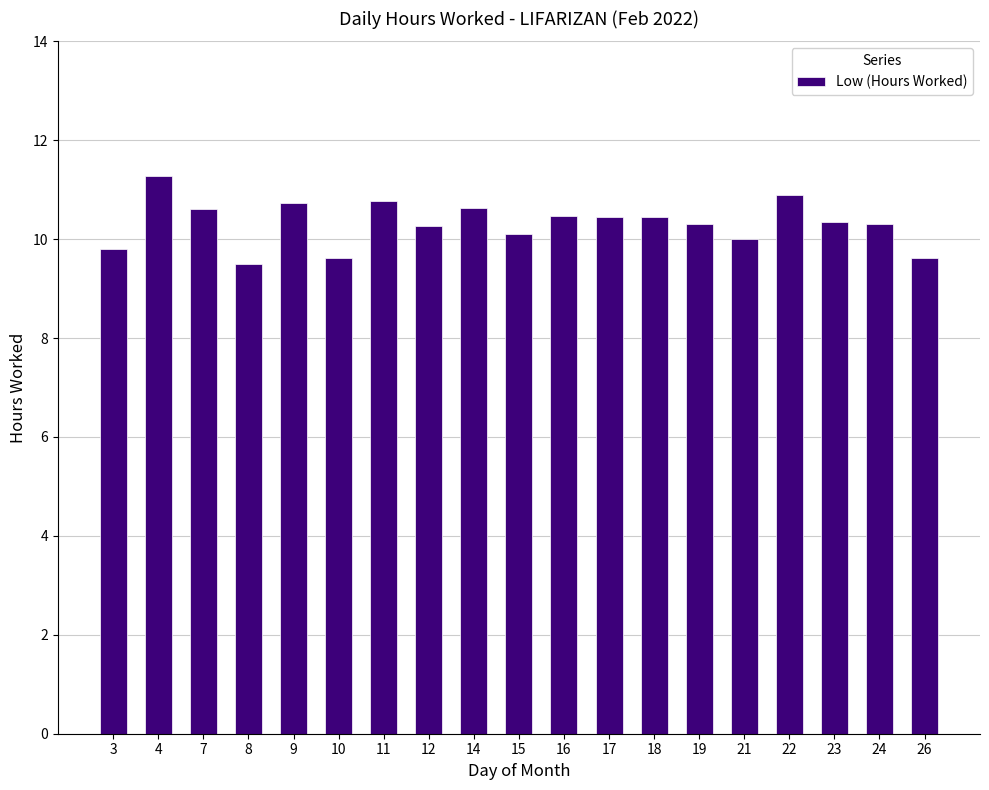

What is the smallest value displayed?

9.5